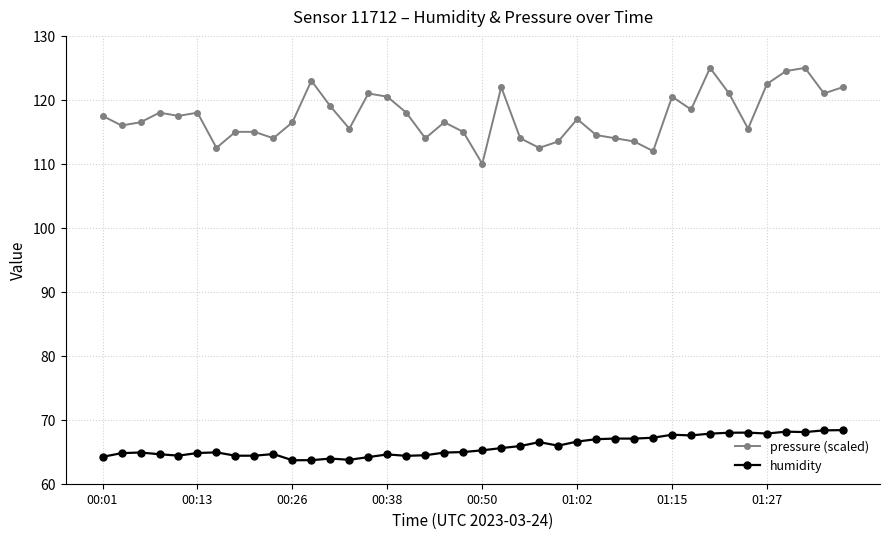

True or false: humidity and pressure (scaled) intersect in this chart.

False